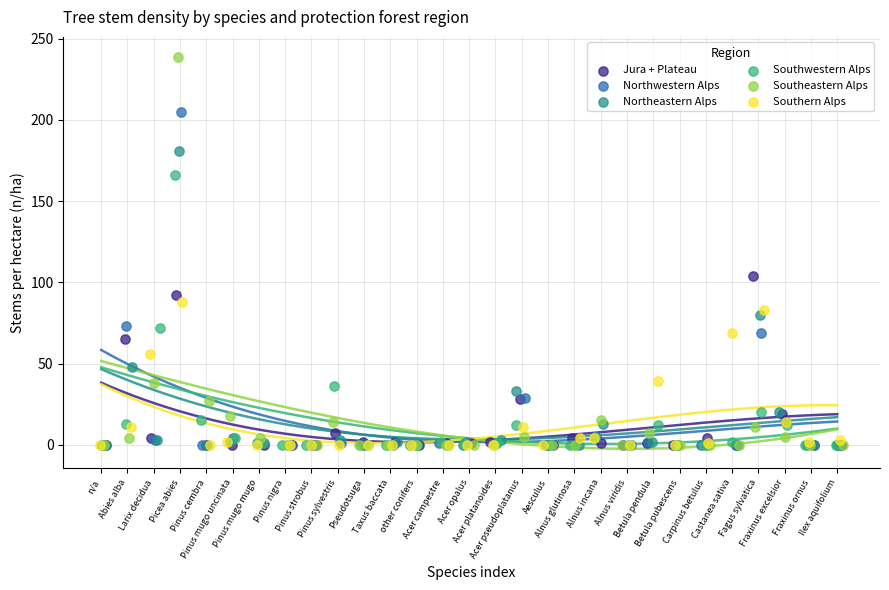

What are all the series names shown in the legend?

Jura + Plateau, Northwestern Alps, Northeastern Alps, Southwestern Alps, Southeastern Alps, Southern Alps